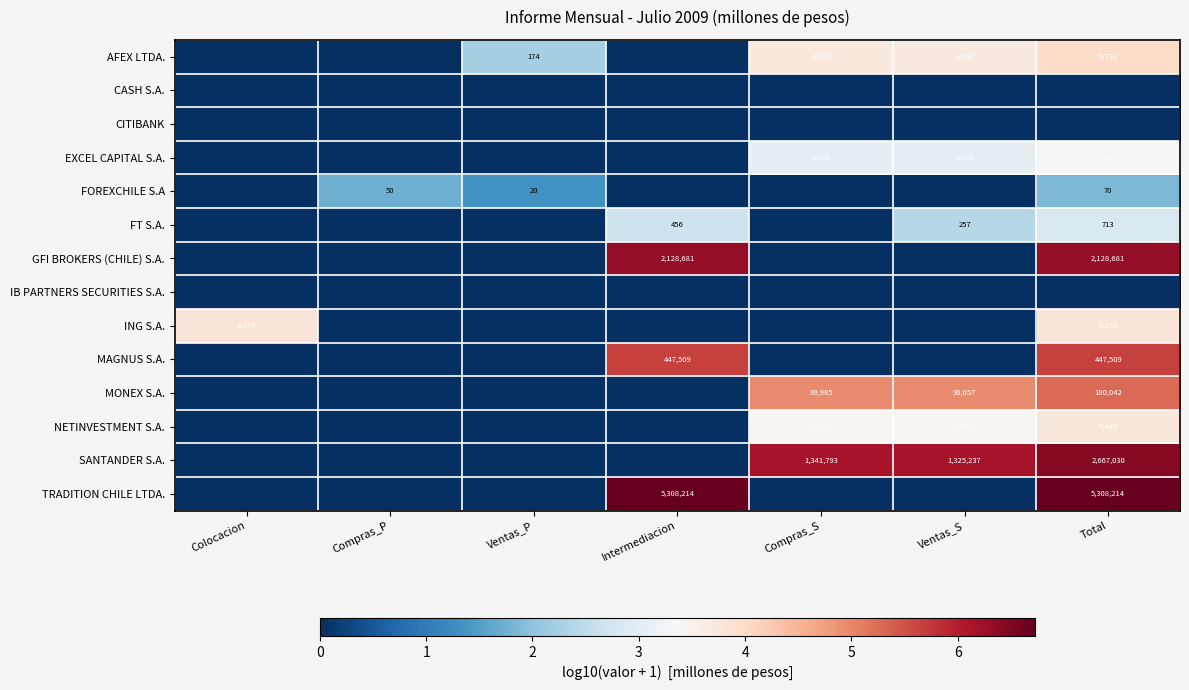

The value of FOREXCHILE S.A at Ventas_P is 20. True or false?

True